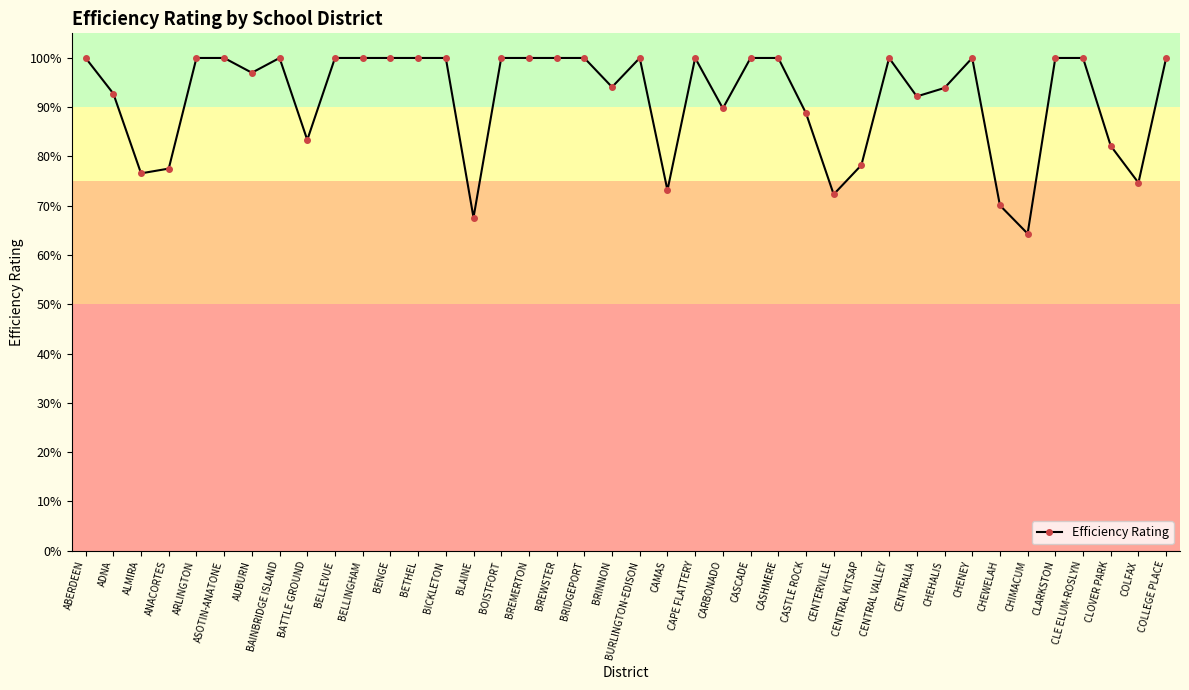

What is the average value?

0.9